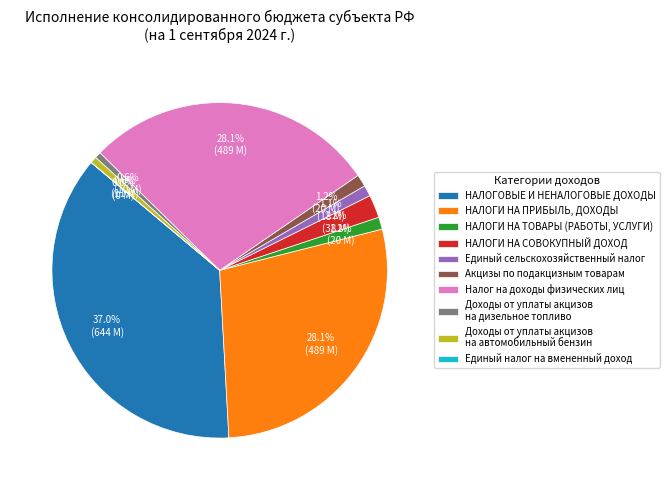

Does Доходы от уплаты акцизов на автомобильный бензин account for over 50% of the chart?

No